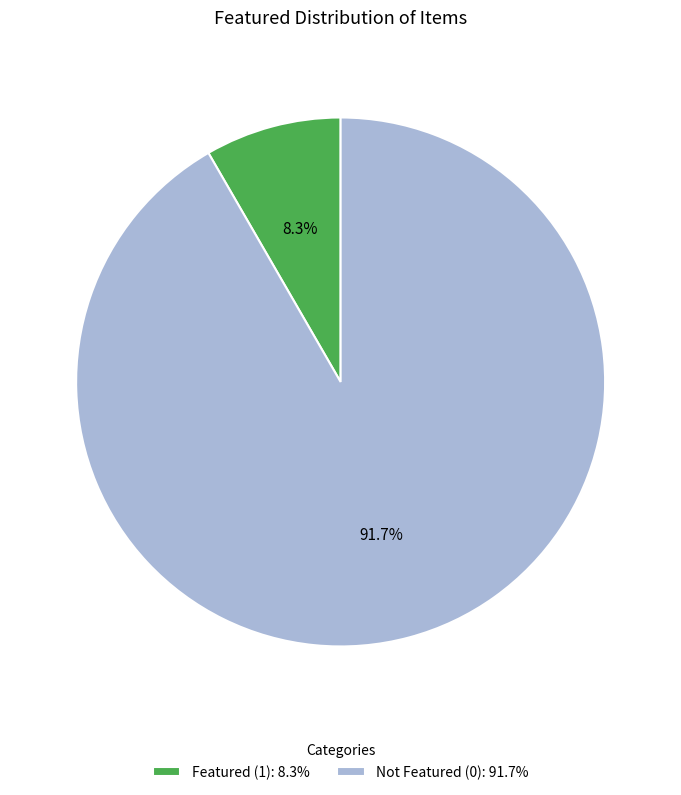

How many segments does this pie chart have?

2